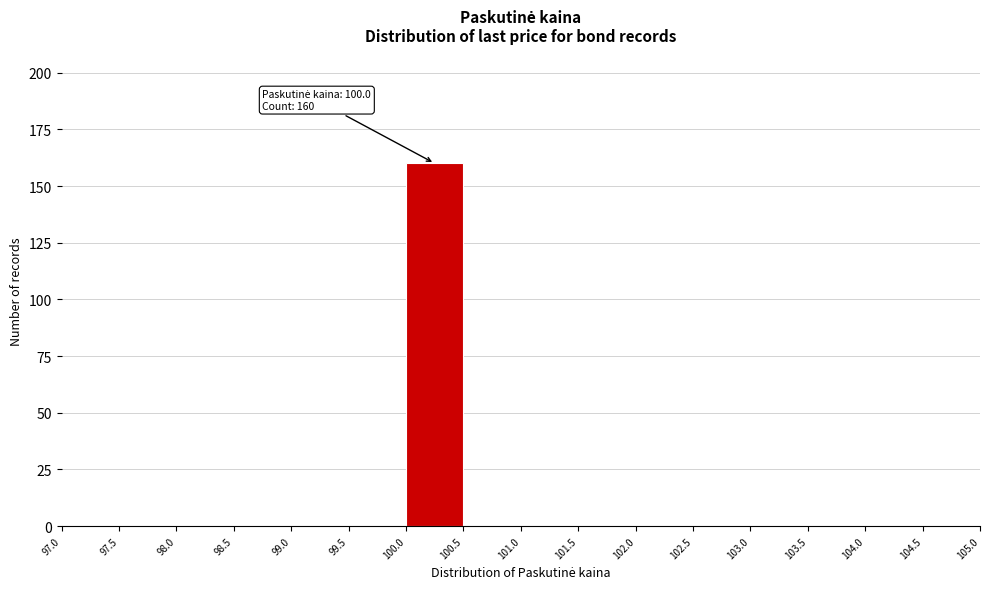

Over which range of the x-axis is the bar tallest?

100.0 to 100.5